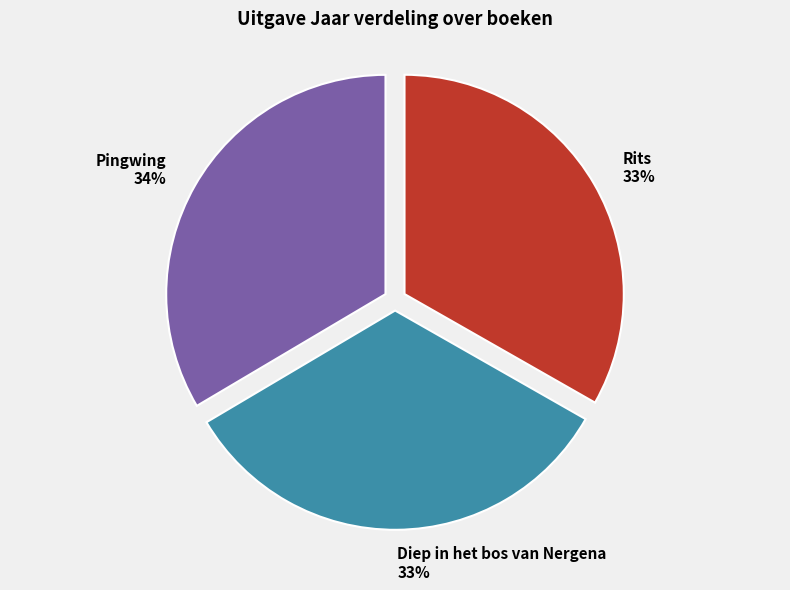

What portion of the pie excludes Pingwing?

66.5%